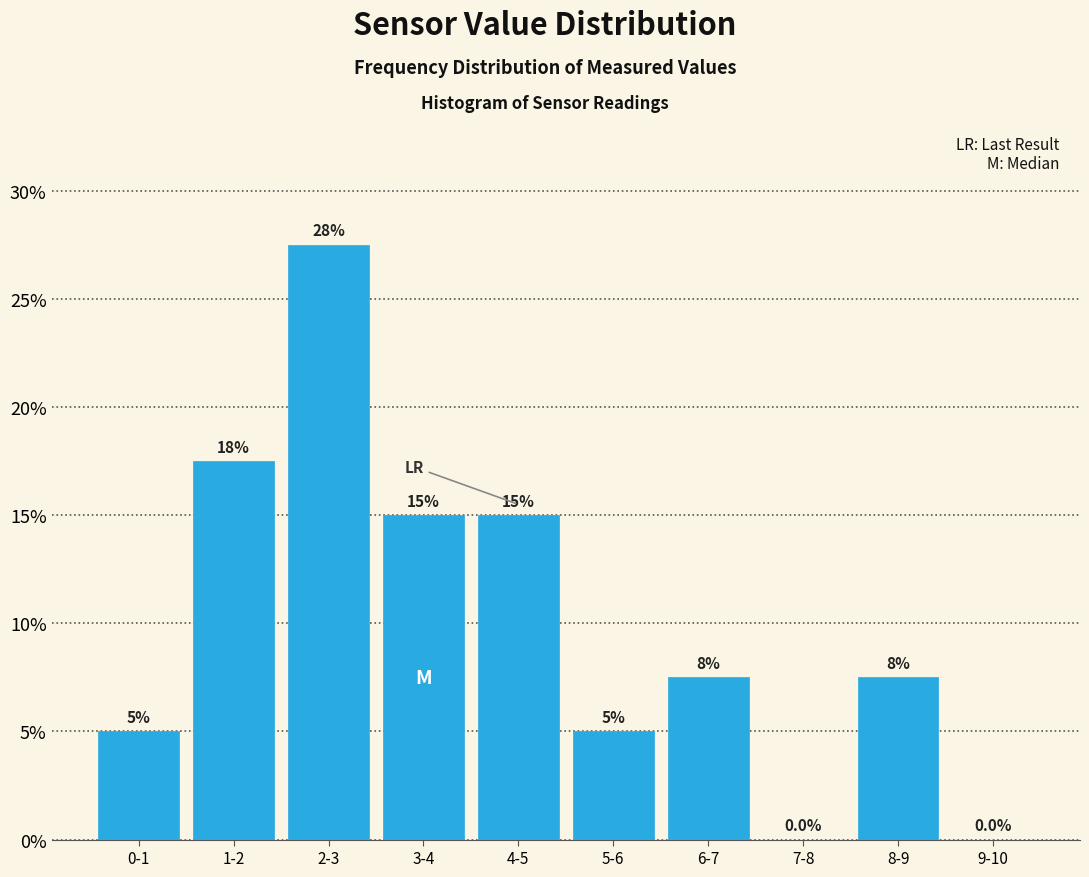

Reading left to right, what are all the values shown in this chart?

0-1=5.0	1-2=17.5	2-3=27.5	3-4=15.0	4-5=15.0	5-6=5.0	6-7=7.5	7-8=0.0	8-9=7.5	9-10=0.0